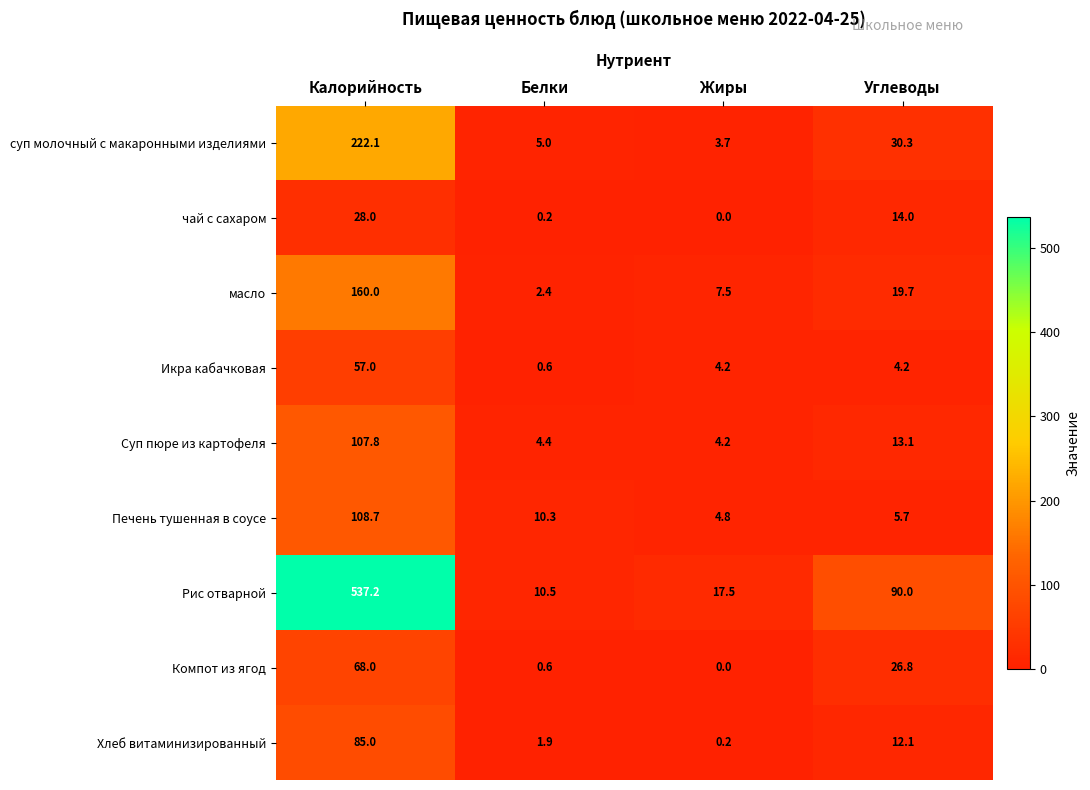

What is the sum of all Хлеб витаминизированный values?

99.2